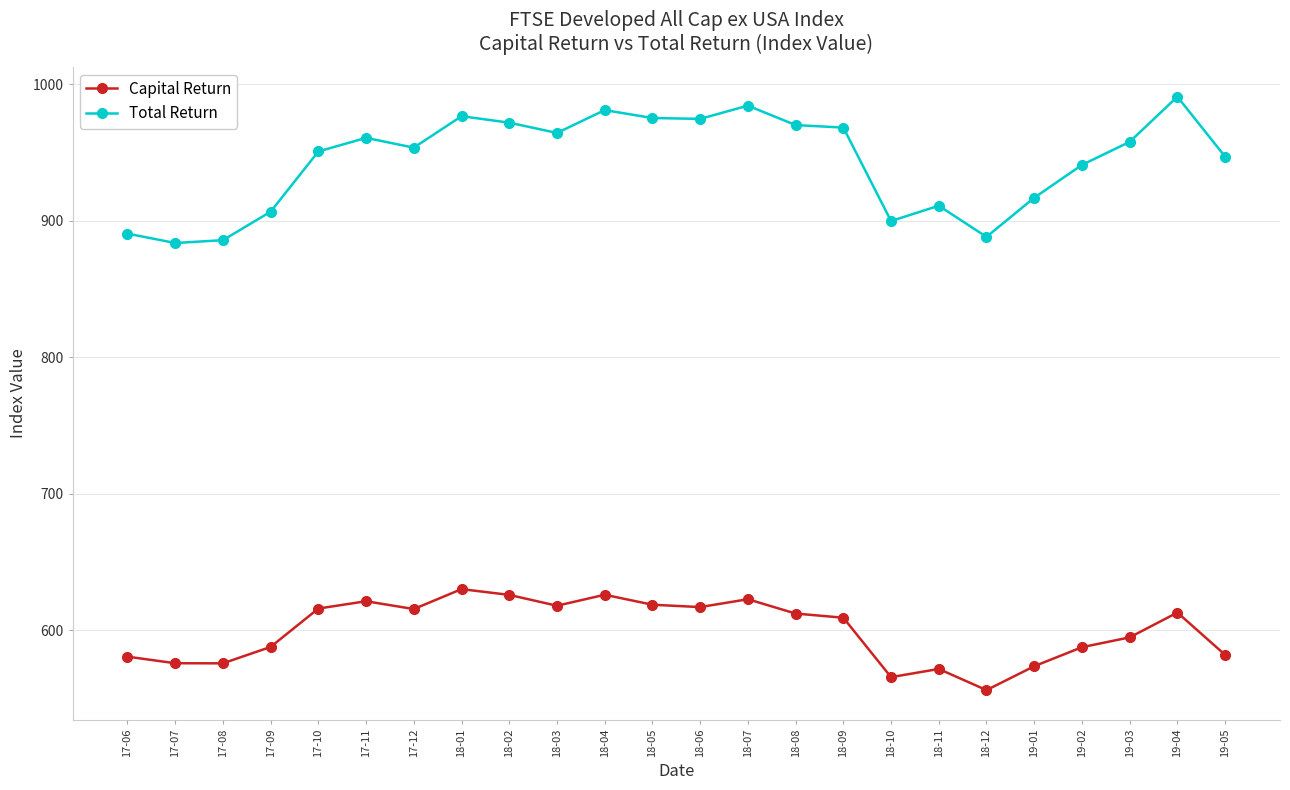

What is the sum of the Capital Return values at 18-03 and 17-10?

1234.1